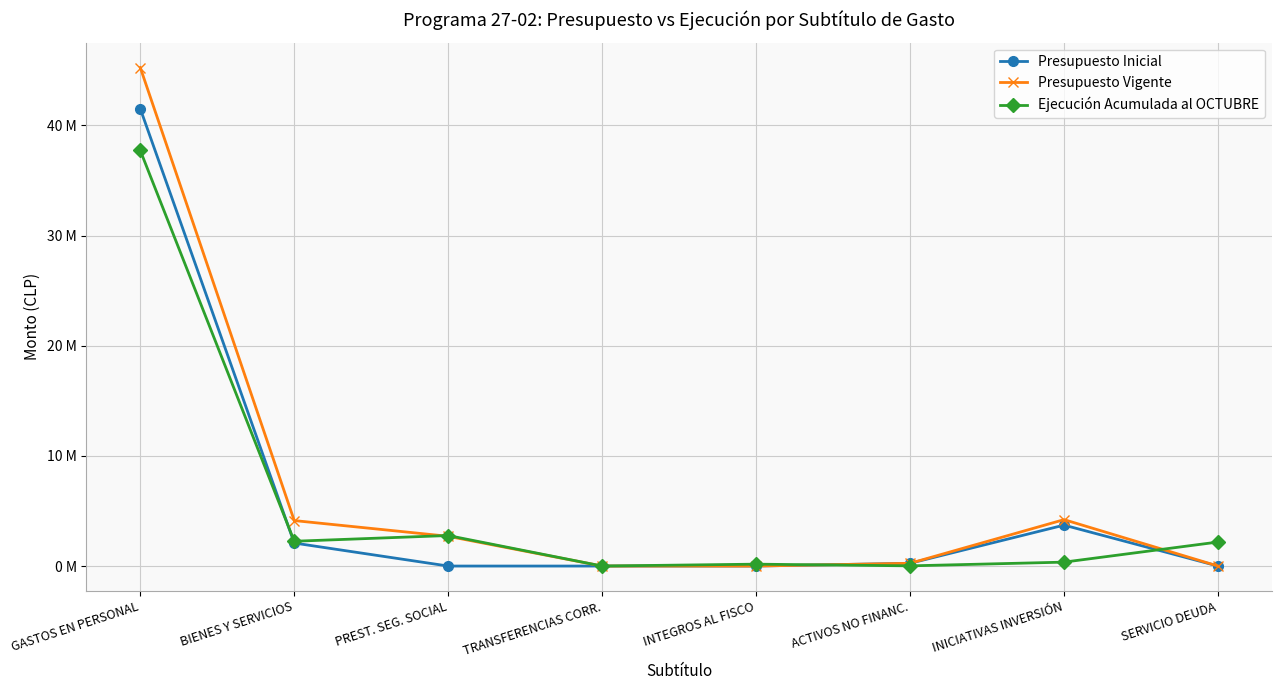

What is the difference between the Ejecución Acumulada al OCTUBRE values at SERVICIO DEUDA and BIENES Y SERVICIOS?

69117